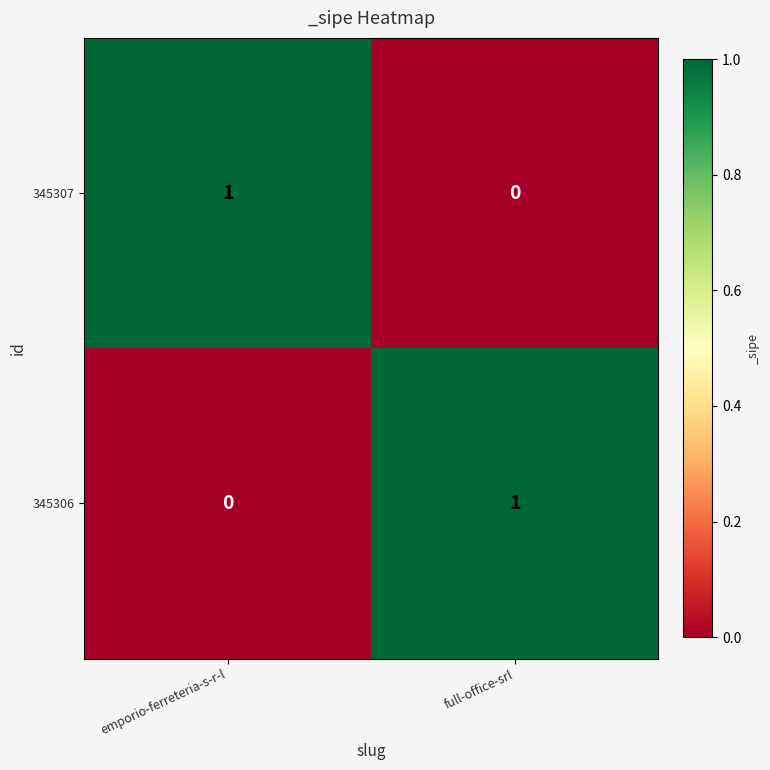

How many positive values does the 345307 series have?

1